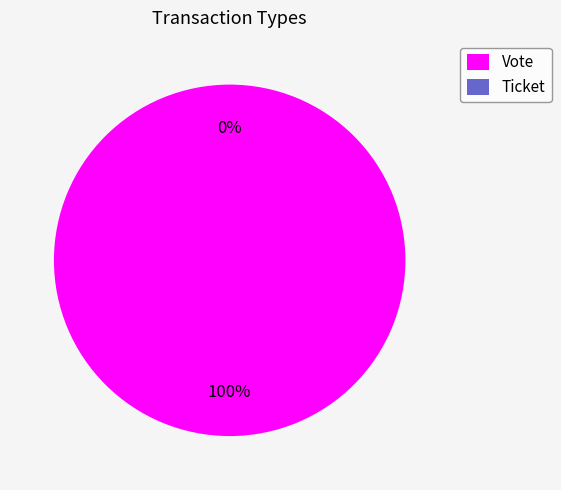

How many slices are in this pie chart?

2